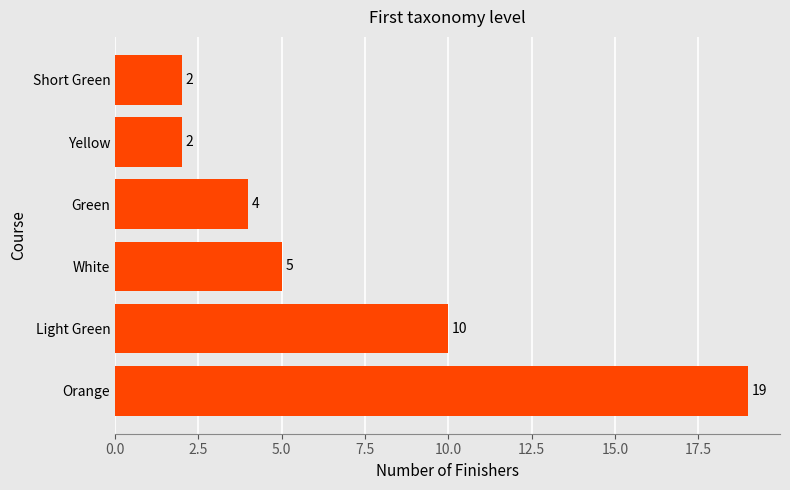

Reading top to bottom, what are all the values shown in this chart?

Short Green=2	Yellow=2	Green=4	White=5	Light Green=10	Orange=19